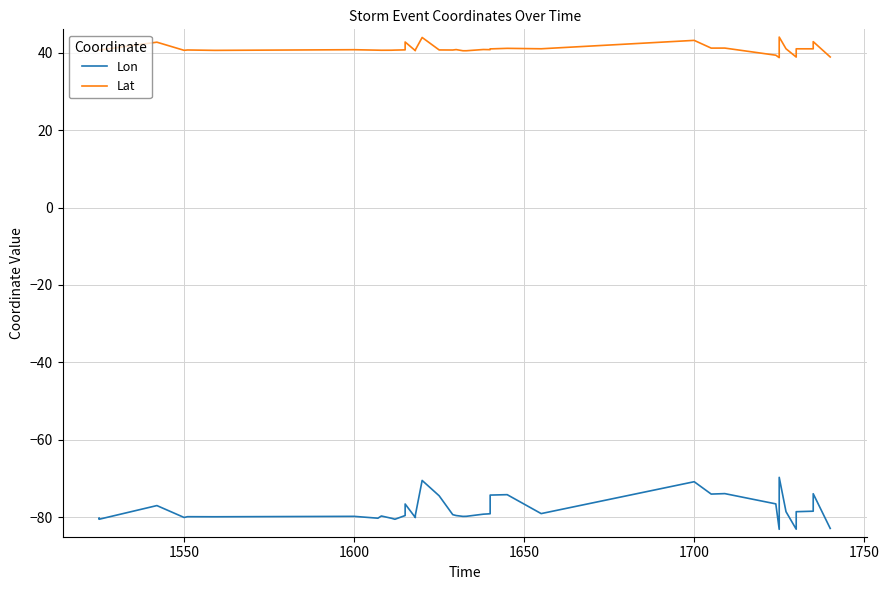

True or false: Lat and Lon cross at least once.

False